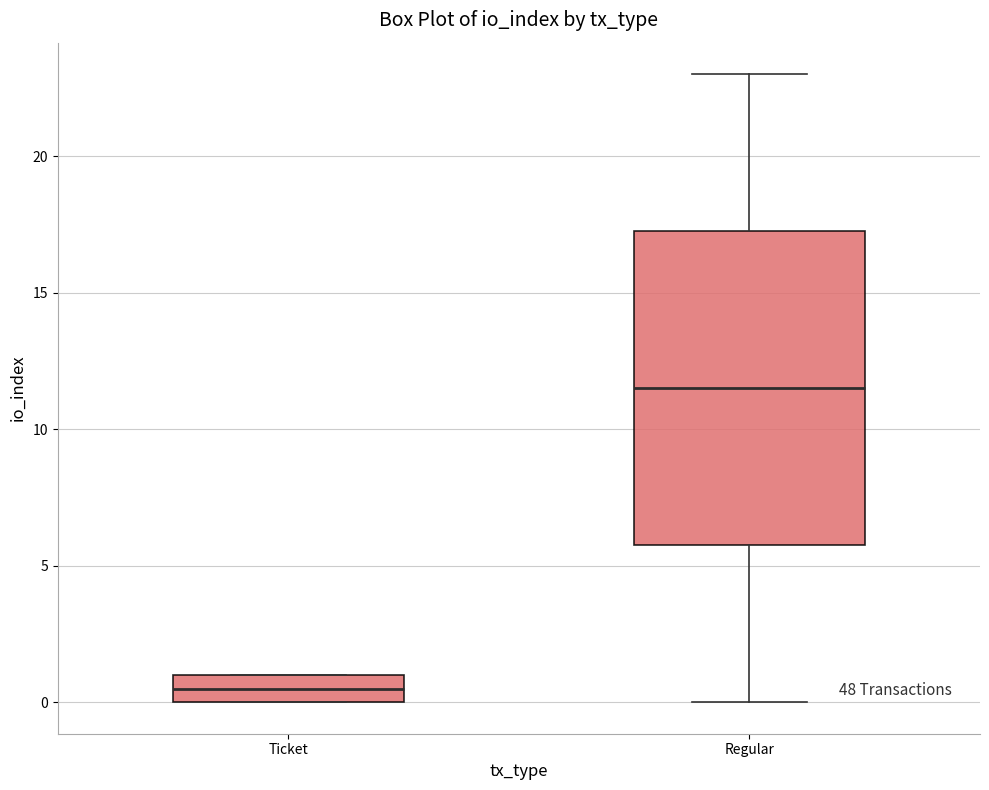

Reading left to right, transcribe this box plot: for each box, give where its median line is, the range the box spans, and where its two whiskers end, as read against the y-axis. The values are not printed on the chart, so give them approximately, as read against the axis.

Ticket: median 0.5, box 0.0 to 1.0, whiskers 0.0 to 1.0
Regular: median 11.5, box 6.0 to 17.5, whiskers 0.0 to 23.0